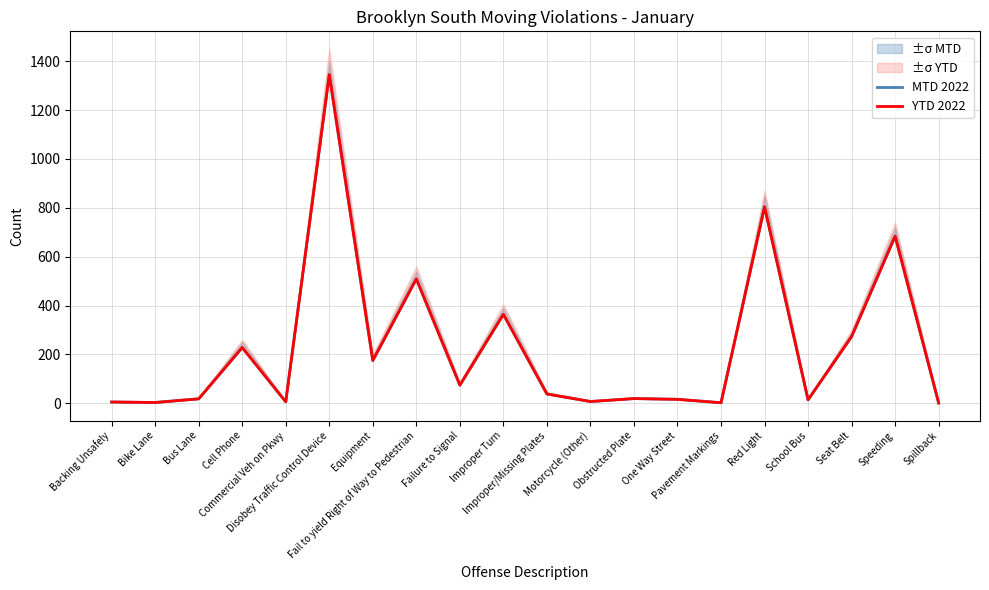

True or false: YTD 2022 and MTD 2022 intersect in this chart.

False